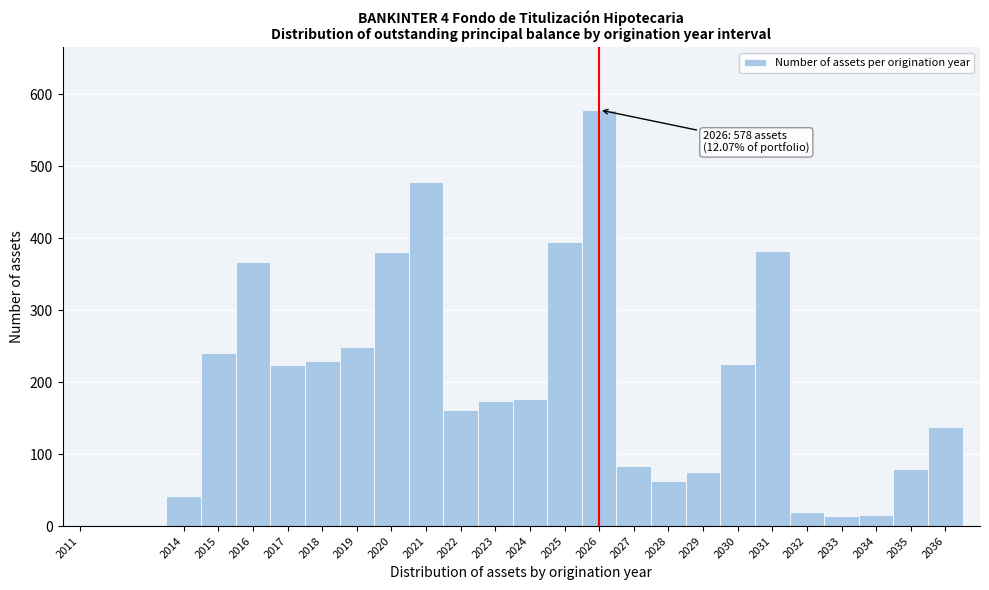

Over which range of the x-axis is the bar tallest?

2025.5 to 2026.5